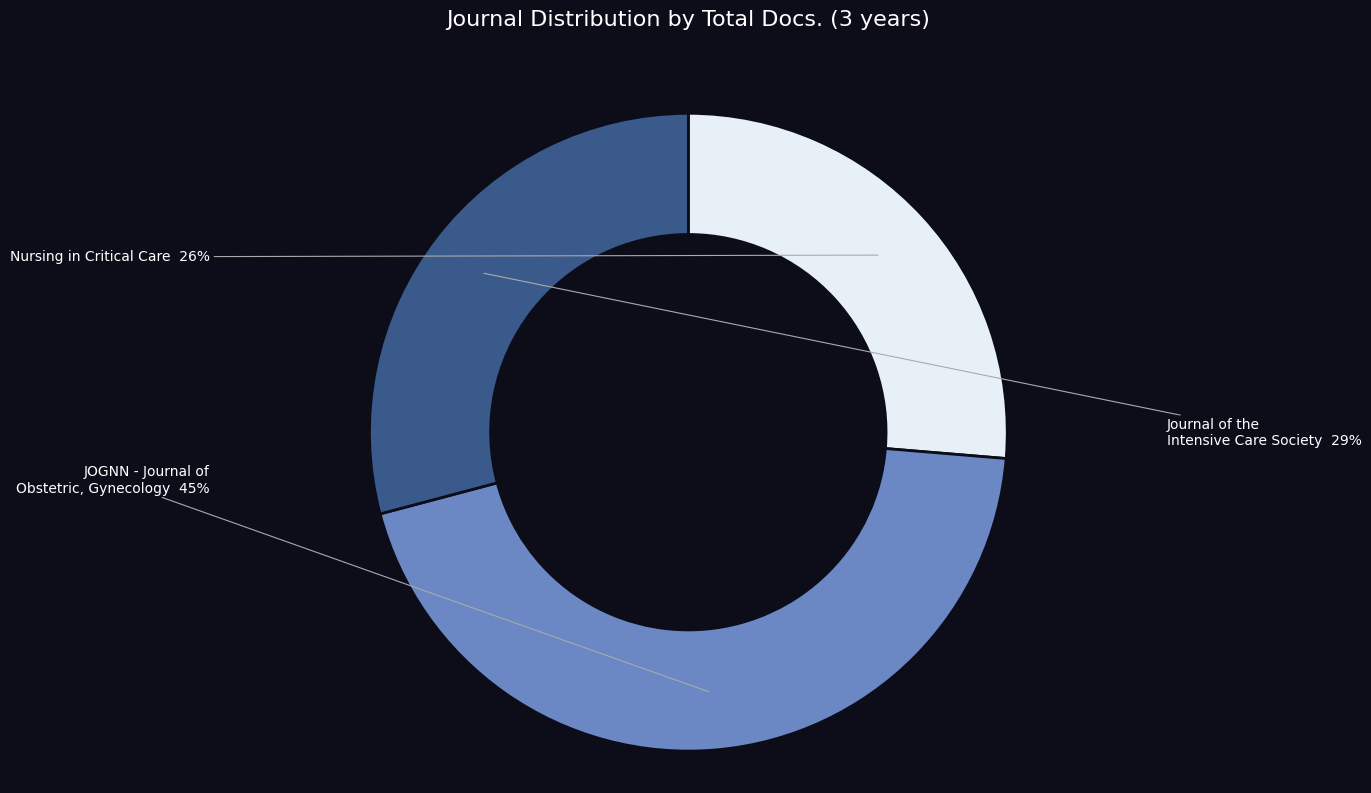

Rank the categories by value from lowest to highest.

Nursing in Critical Care, Journal of the Intensive Care Society, JOGNN - Journal of Obstetric, Gynecology